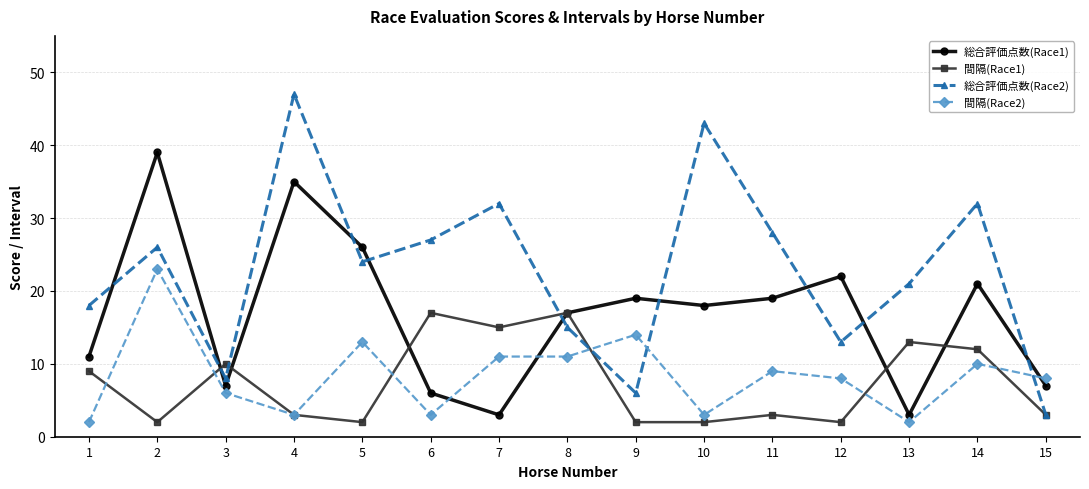

How many lines are shown in the chart?

4